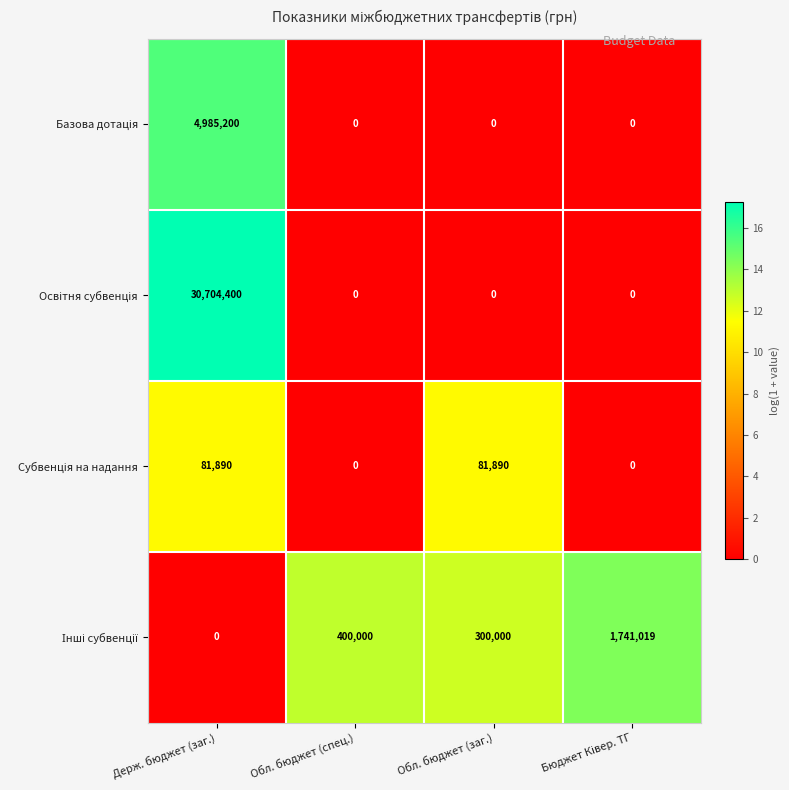

What is the spread (max minus min) of values at Обл. бюджет (спец.)?

400000